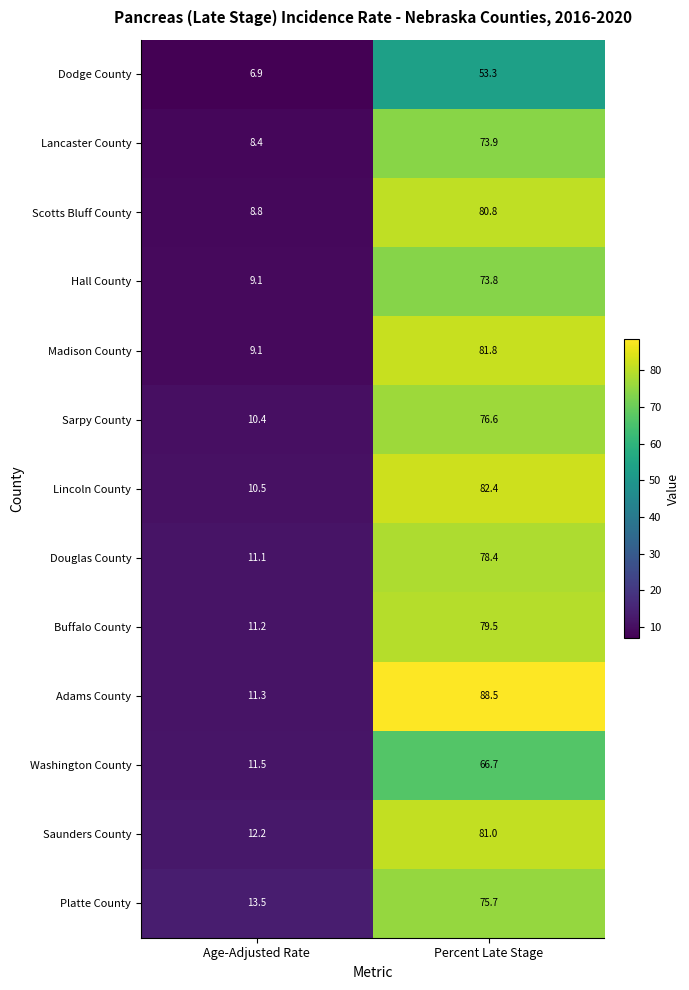

True or false: Hall County has a value of 9.1 at Age-Adjusted Rate.

True